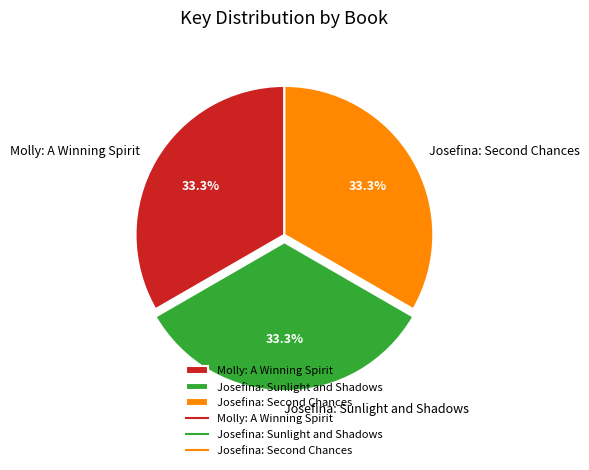

How many segments does this pie chart have?

3